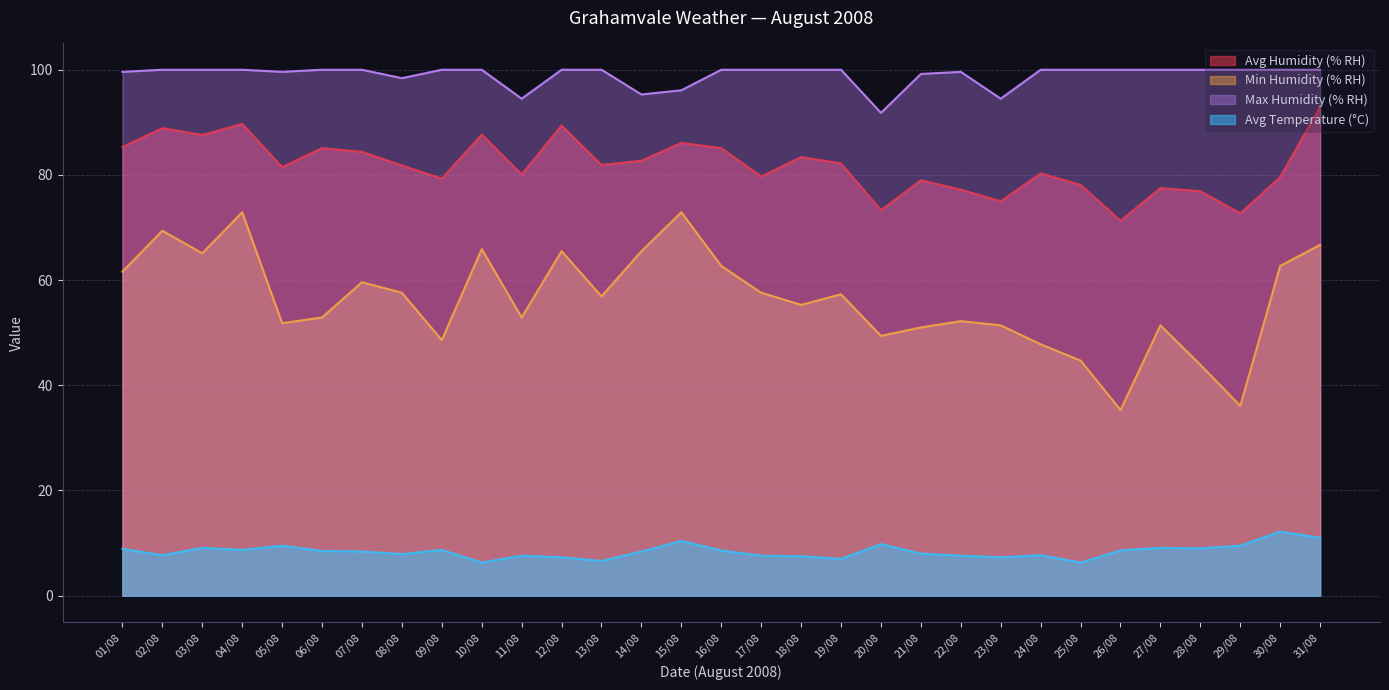

What is the difference between the maximum and minimum values in the Min Humidity (% RH) series?

37.6